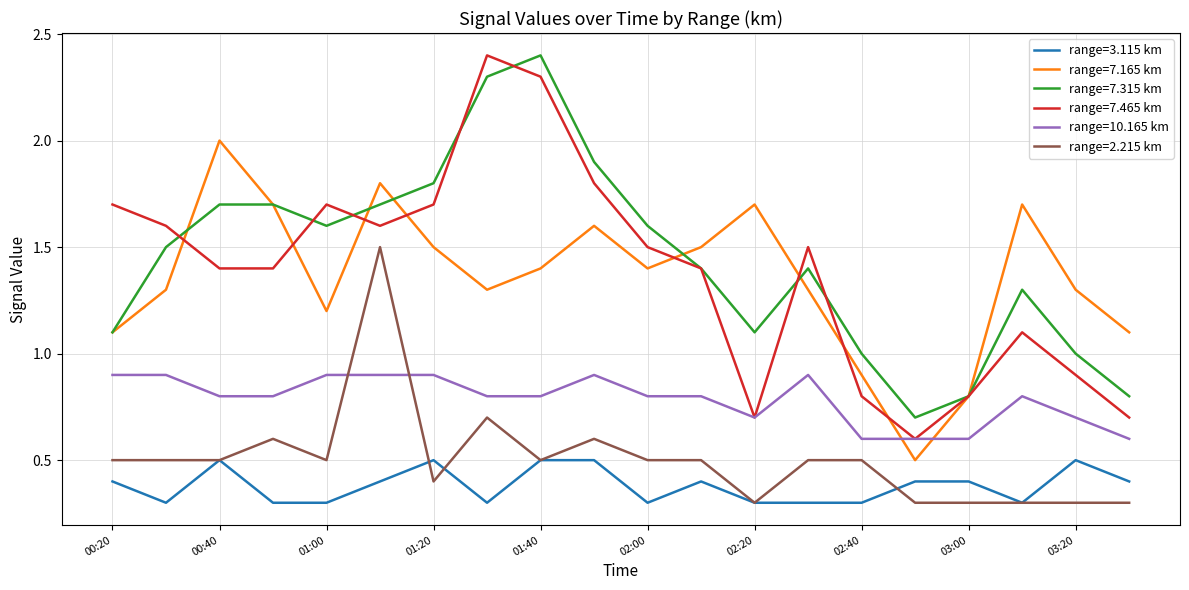

Is this an area chart (filled region under the line)?

No